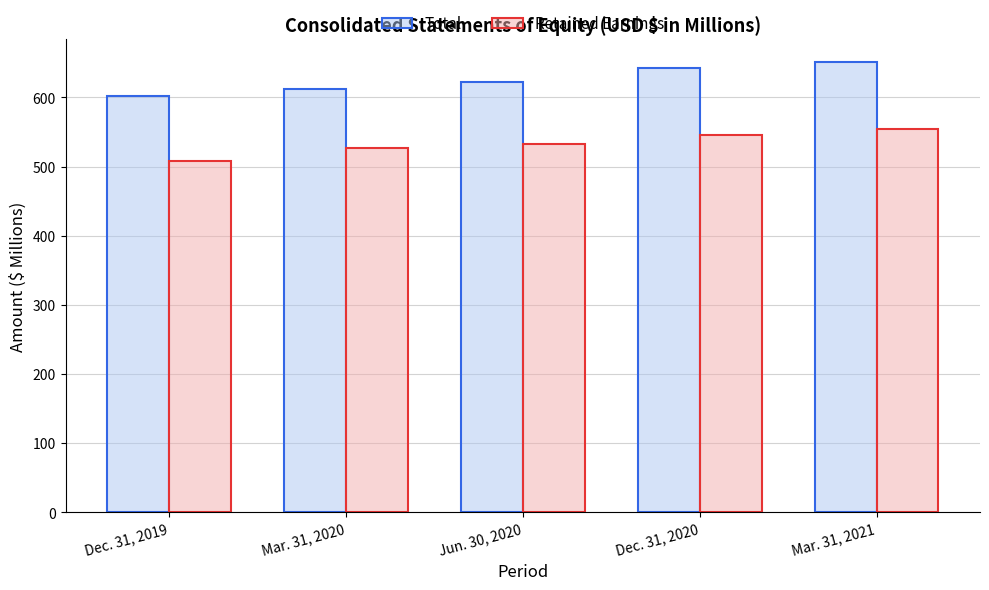

What is the sum of all Total values?

3131.0